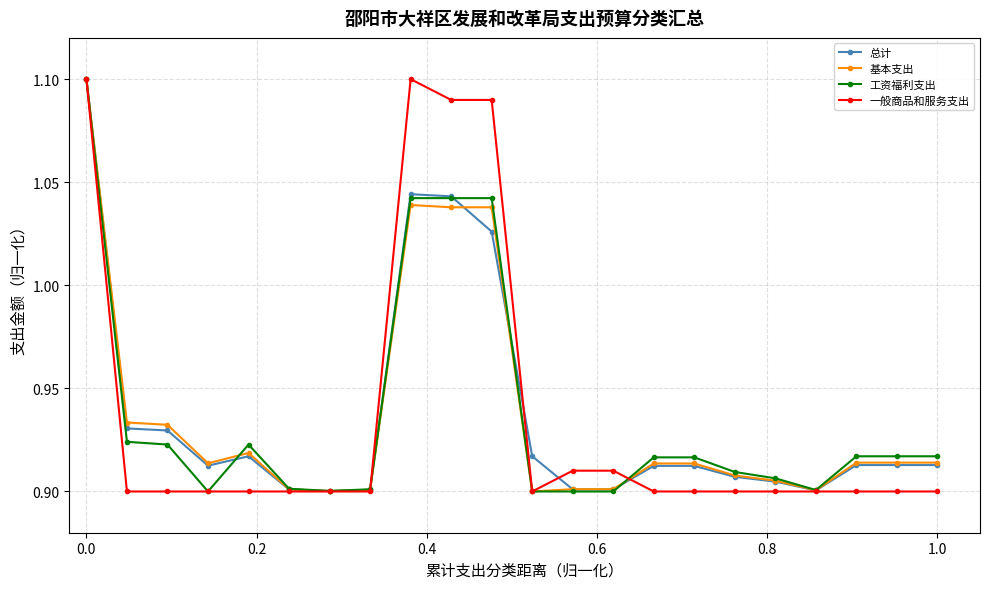

How many categories are shown in the chart?

22